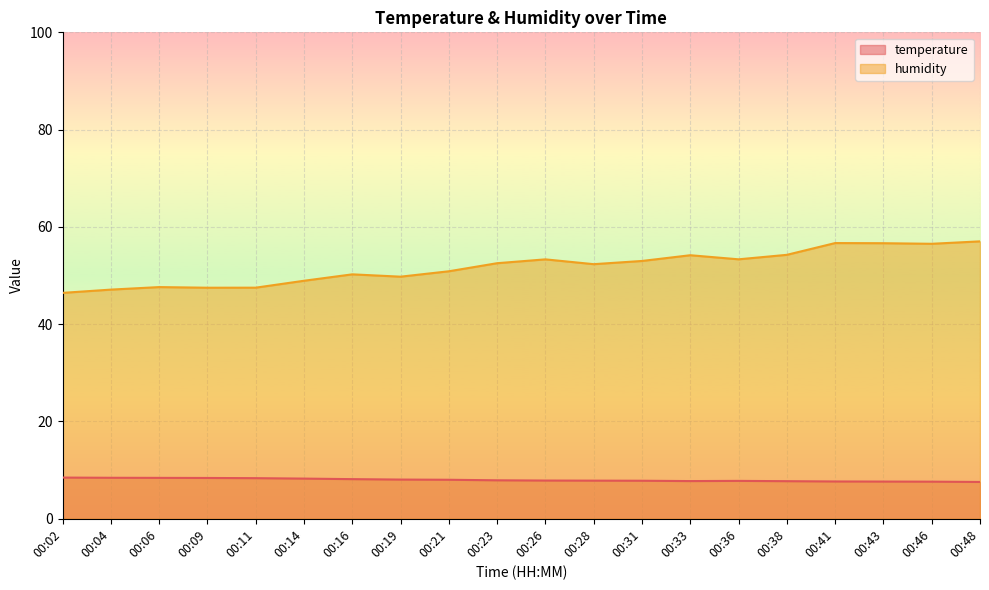

What is the value of the temperature point at the 13th from the left?

7.8